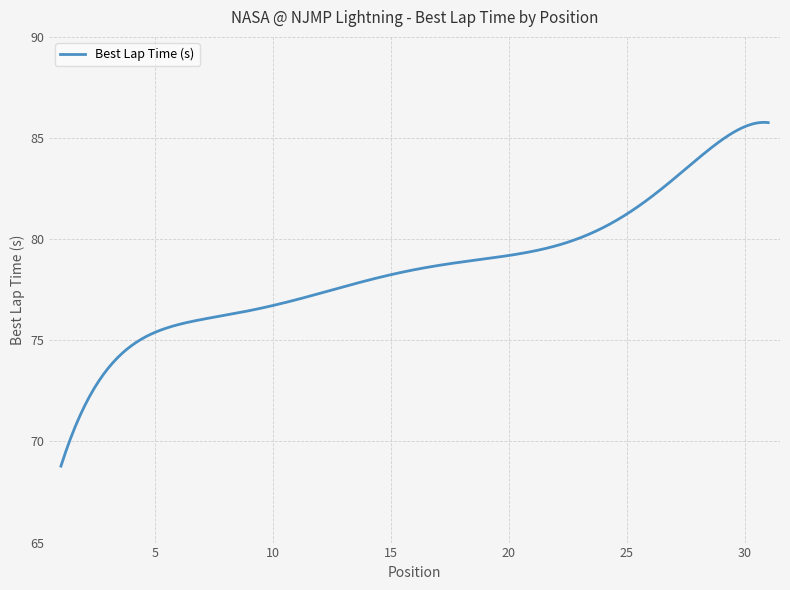

What is the smallest value displayed?

68.8